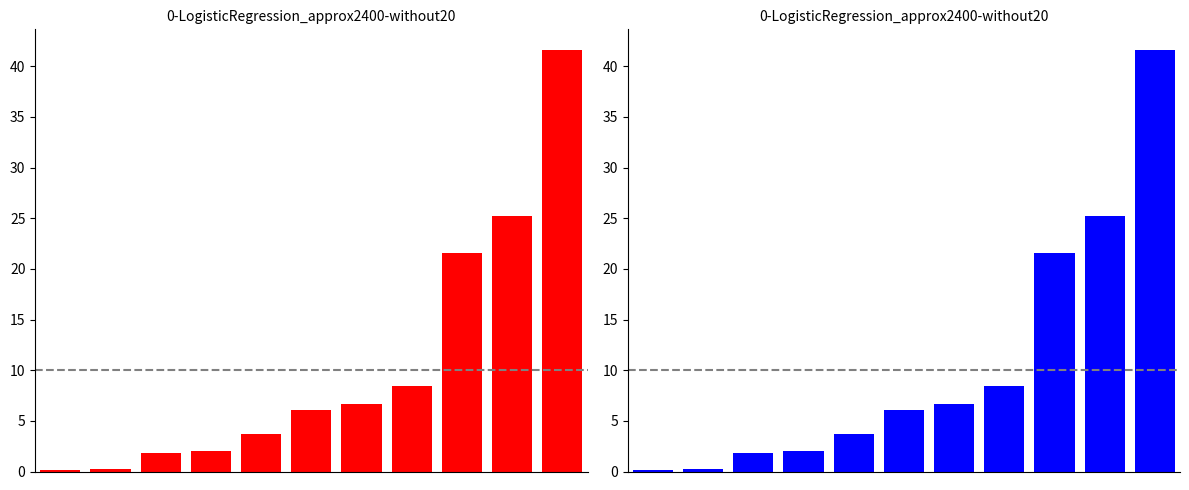

What is the value of the 11th bar from the left?

41.6